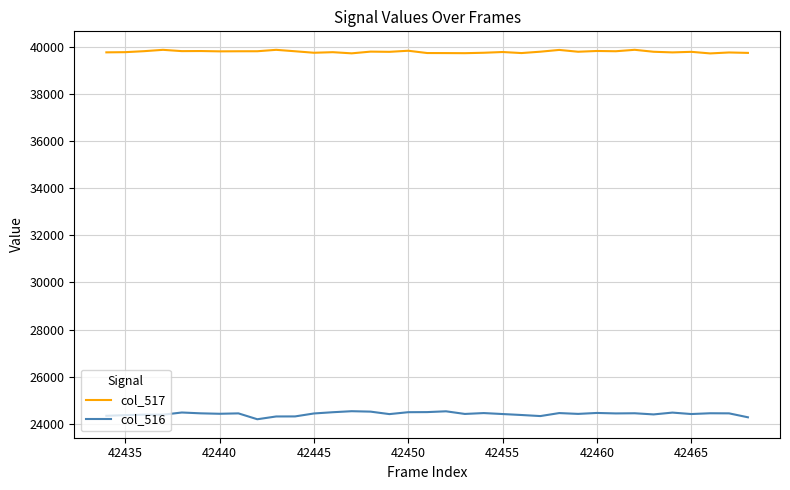

Which series has the largest total across all categories?

col_517